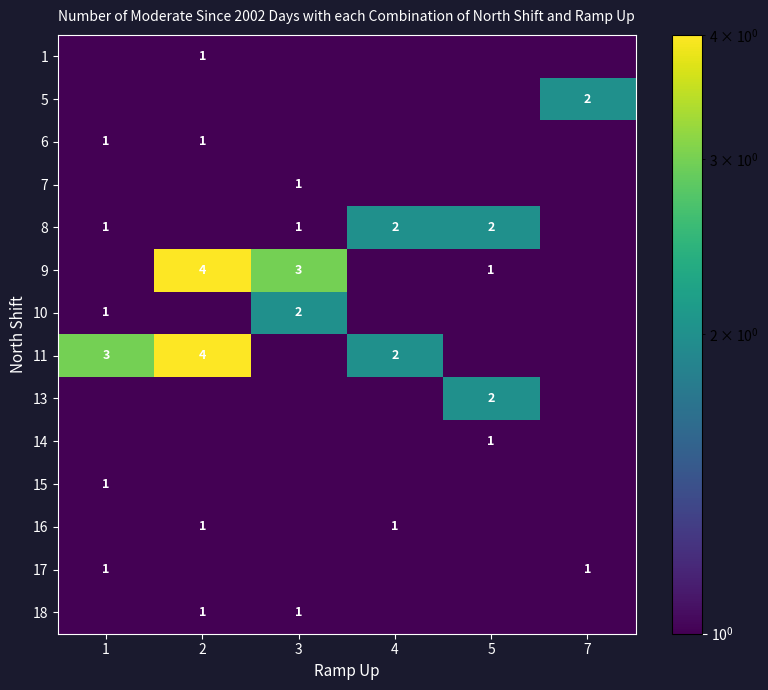

Is it true that 18 equals 1.0 at 3?

True